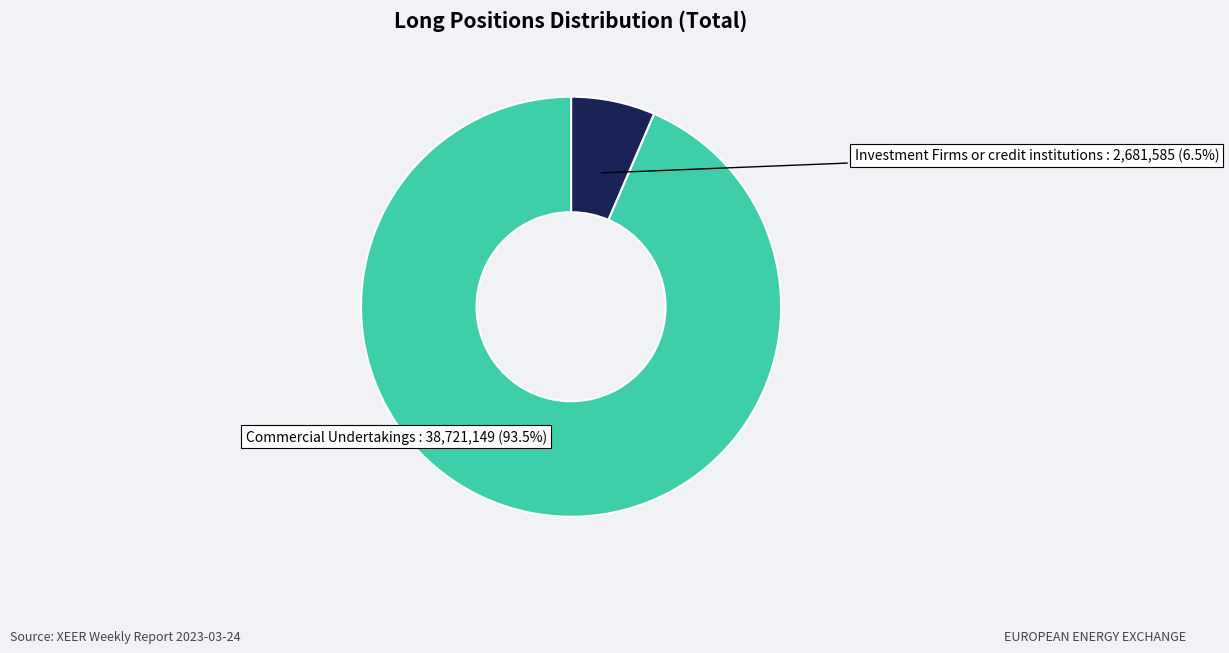

Is there any slice that represents more than half of the pie?

Yes